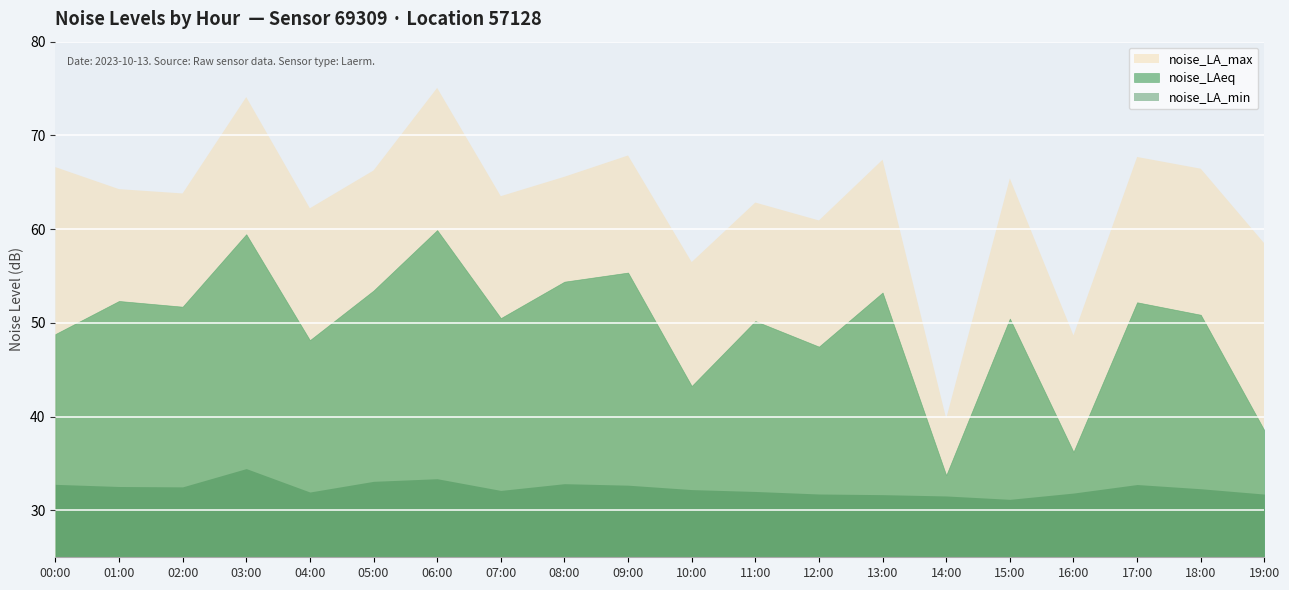

True or false: noise_LAeq has more than 1 interior local peaks.

True